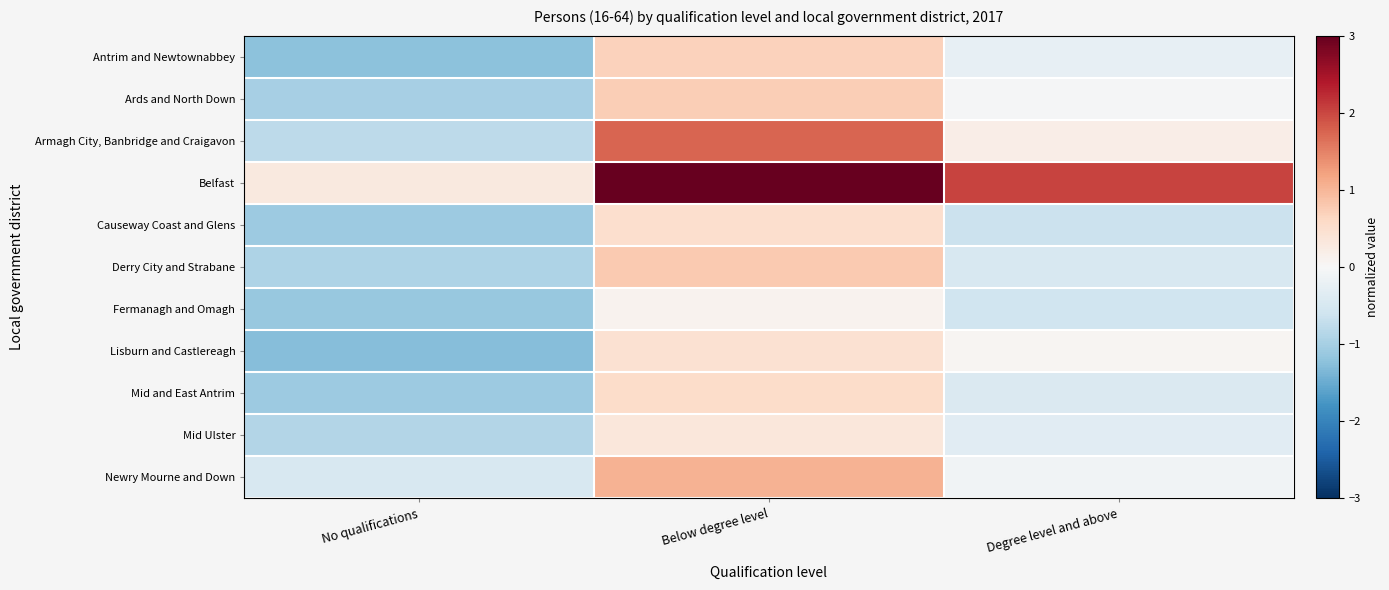

Which series has the largest total across all categories?

Belfast